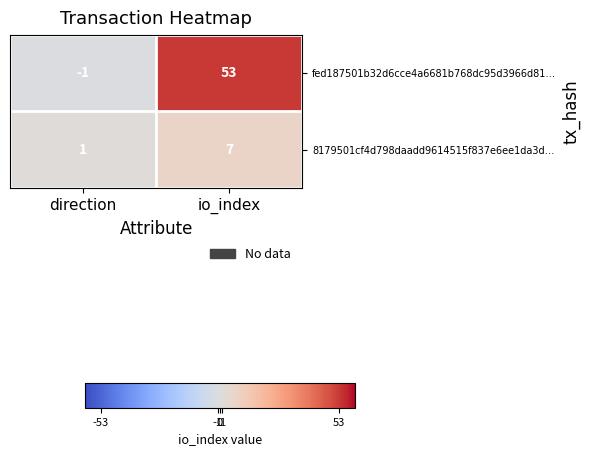

Which category has the lowest value across all series?

direction